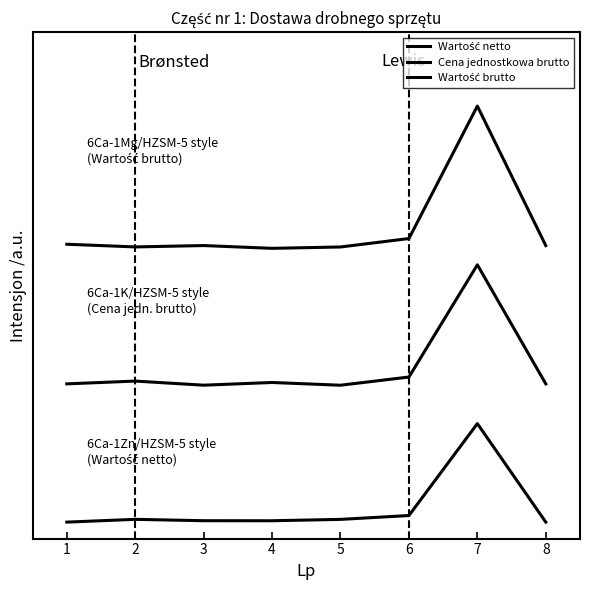

In Wartość netto, how many points are lower than both neighbors (excluding endpoints)?

1